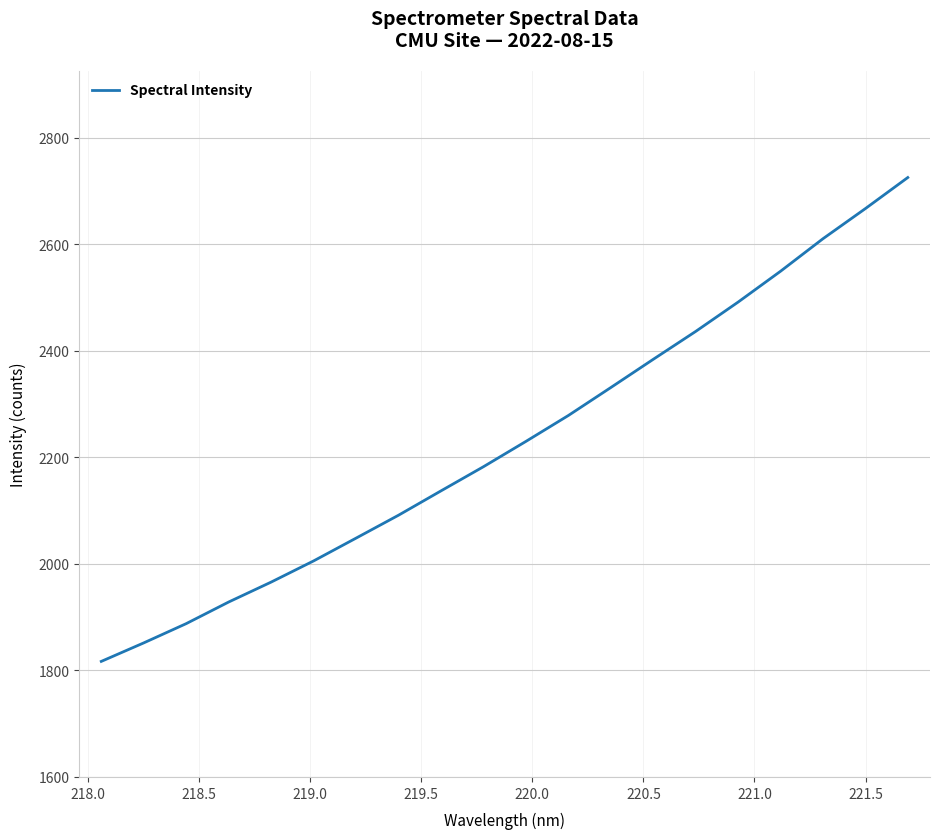

Reading left to right, transcribe all the data shown in this chart.

1816.9	1851.7	1887.8	1928.4	1965.8	2005.6	2048.4	2091.4	2137.1	2182.5	2230.0	2278.6	2331.1	2384.1	2436.4	2491.5	2549.4	2610.5	2667.1	2725.4